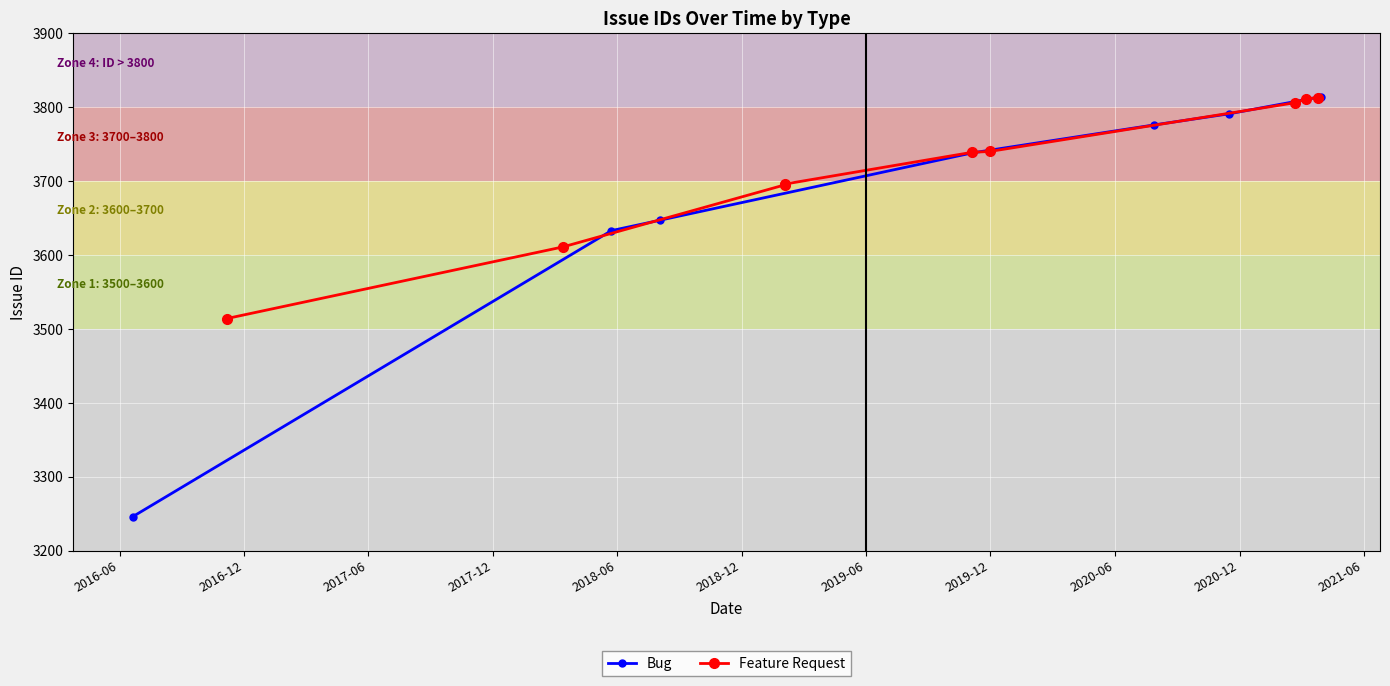

What is the lowest value of the Bug series?

3246